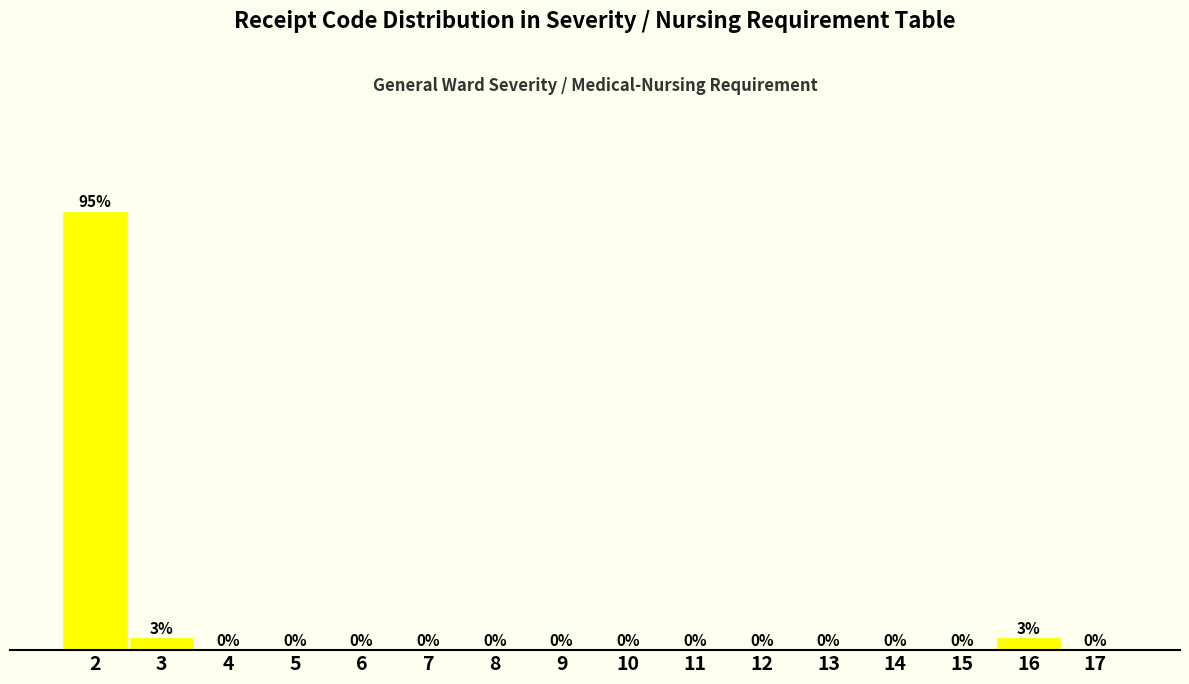

Are the bars horizontal?

No